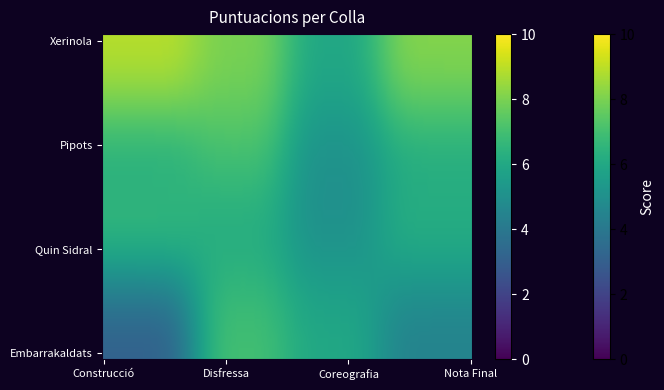

Which category has the lowest value across all series?

Construcció